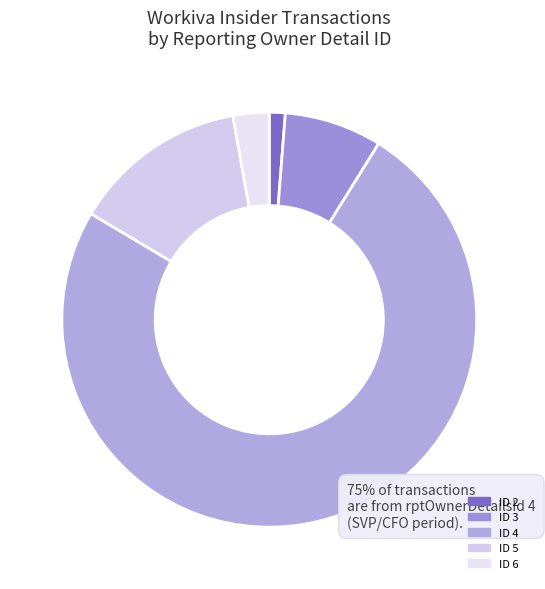

How many segments does this pie chart have?

5